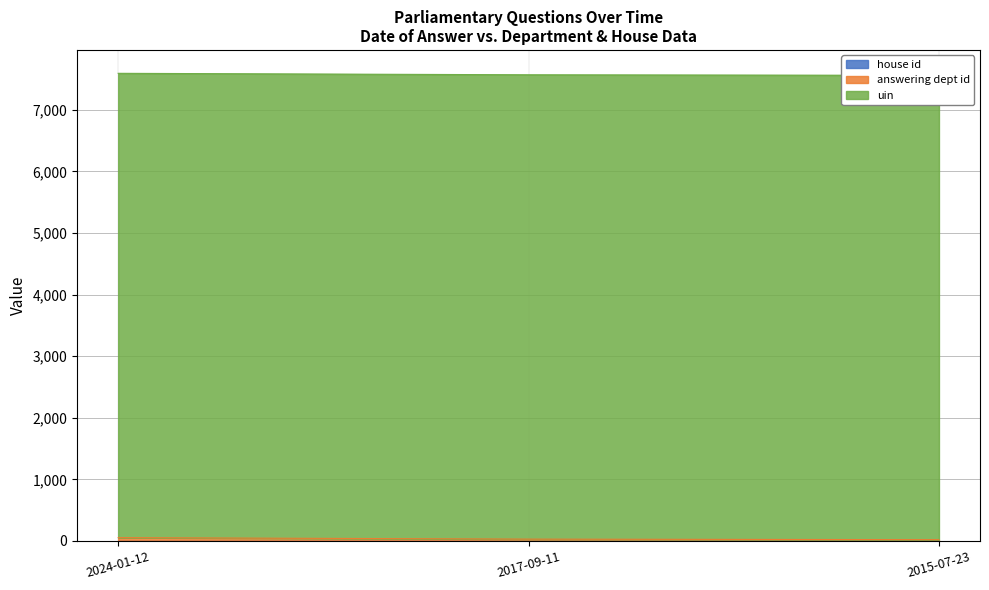

What is the difference between the highest and lowest values at 2017-09-11?

7537